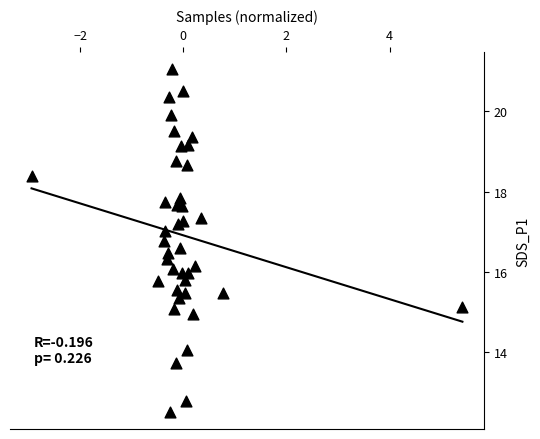

What is the range of X values (max minus min)?

8.3